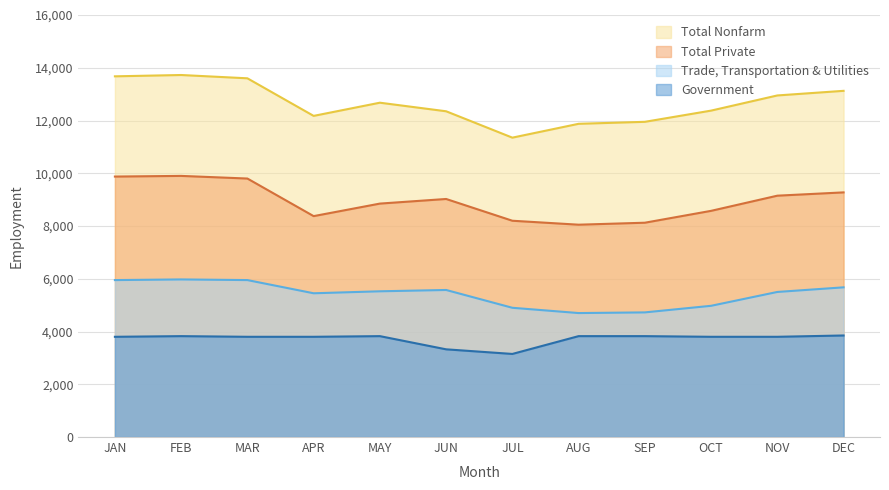

What position from the left is JUN?

6